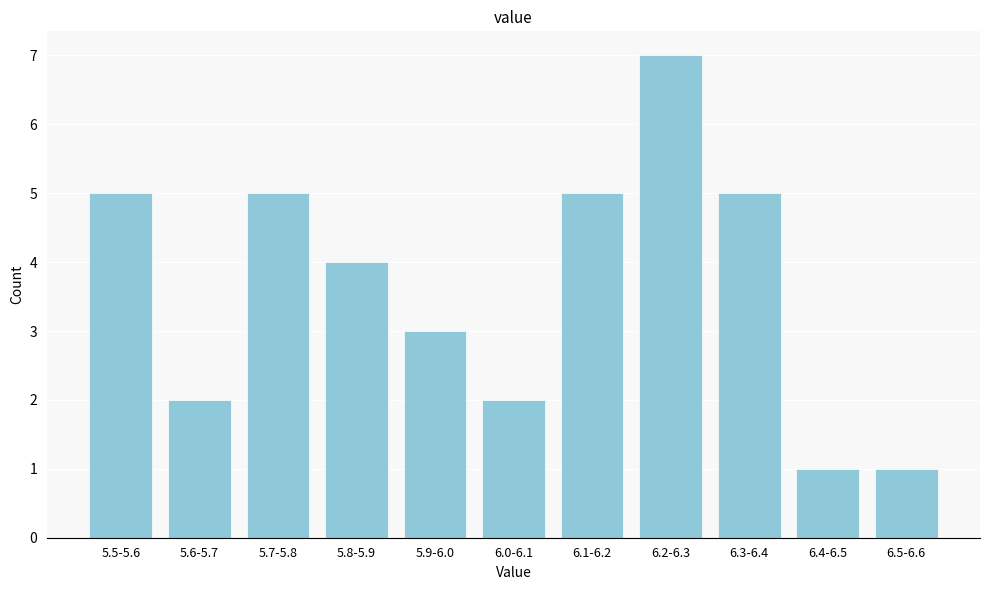

Reading left to right, what are all the values shown in this chart?

5	2	5	4	3	2	5	7	5	1	1